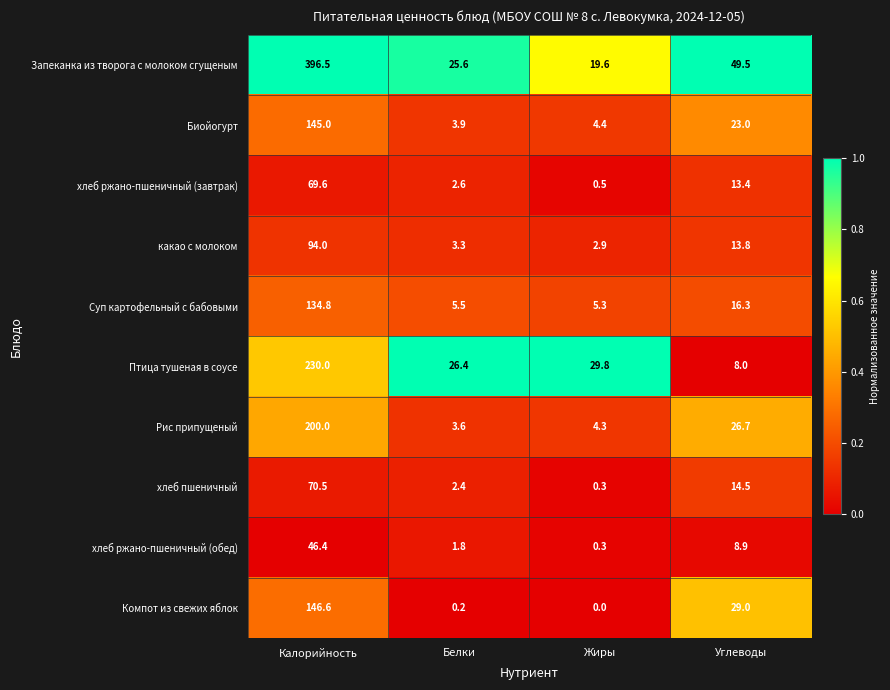

Rank the series at Калорийность from lowest to highest value.

хлеб ржано-пшеничный (обед), хлеб ржано-пшеничный (завтрак), хлеб пшеничный, какао с молоком, Суп картофельный с бабовыми, Биойогурт, Компот из свежих яблок, Рис припущеный, Птица тушеная в соусе, Запеканка из творога с молоком сгущеным